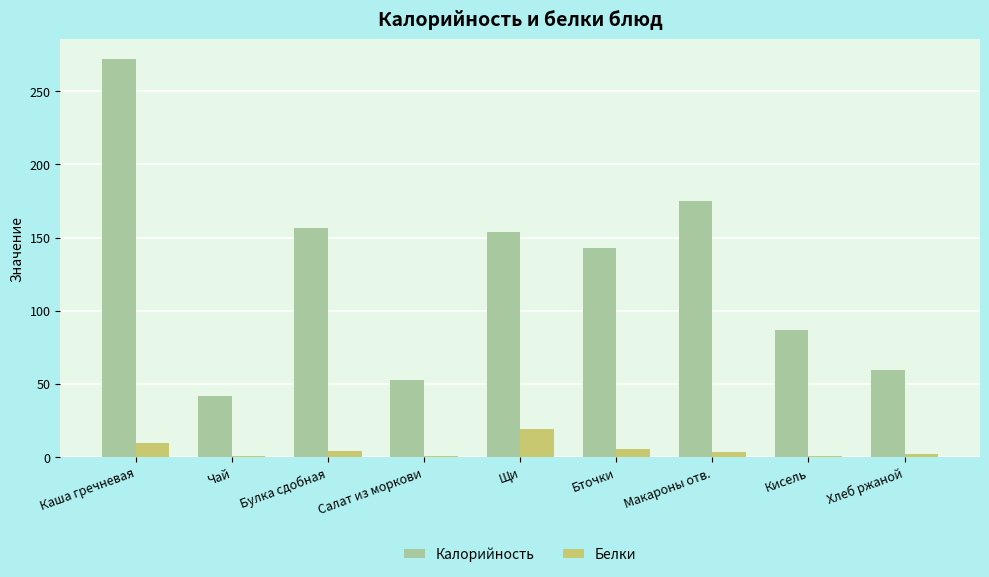

Read the Белки value at Каша гречневая.

9.4